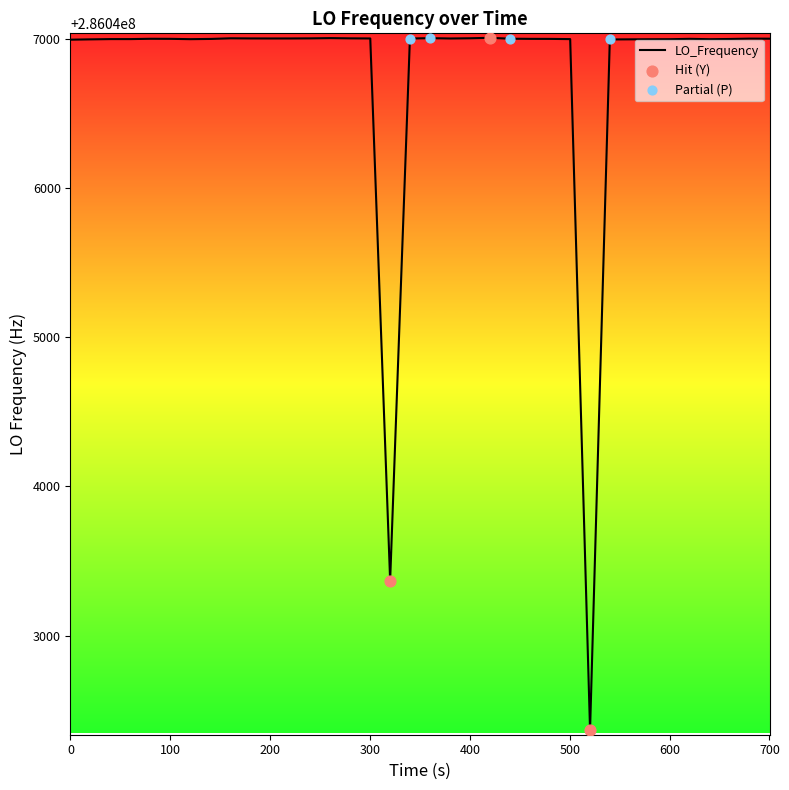

What is the difference between the maximum and minimum values?

4642.2